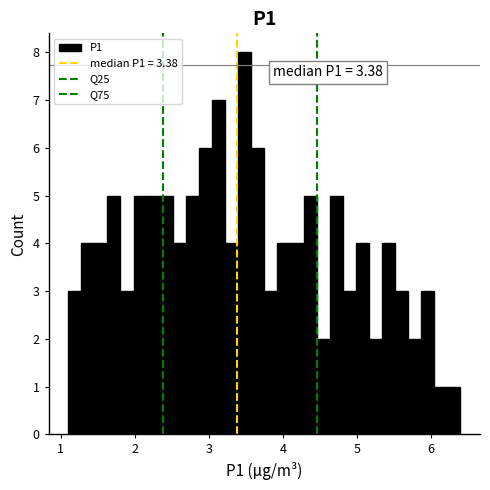

Read against the x-axis, roughly where is the centre of the tallest bar?

3.5